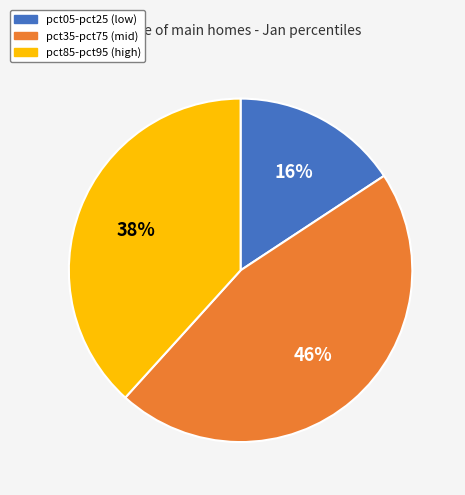

Does any single category account for the majority?

No